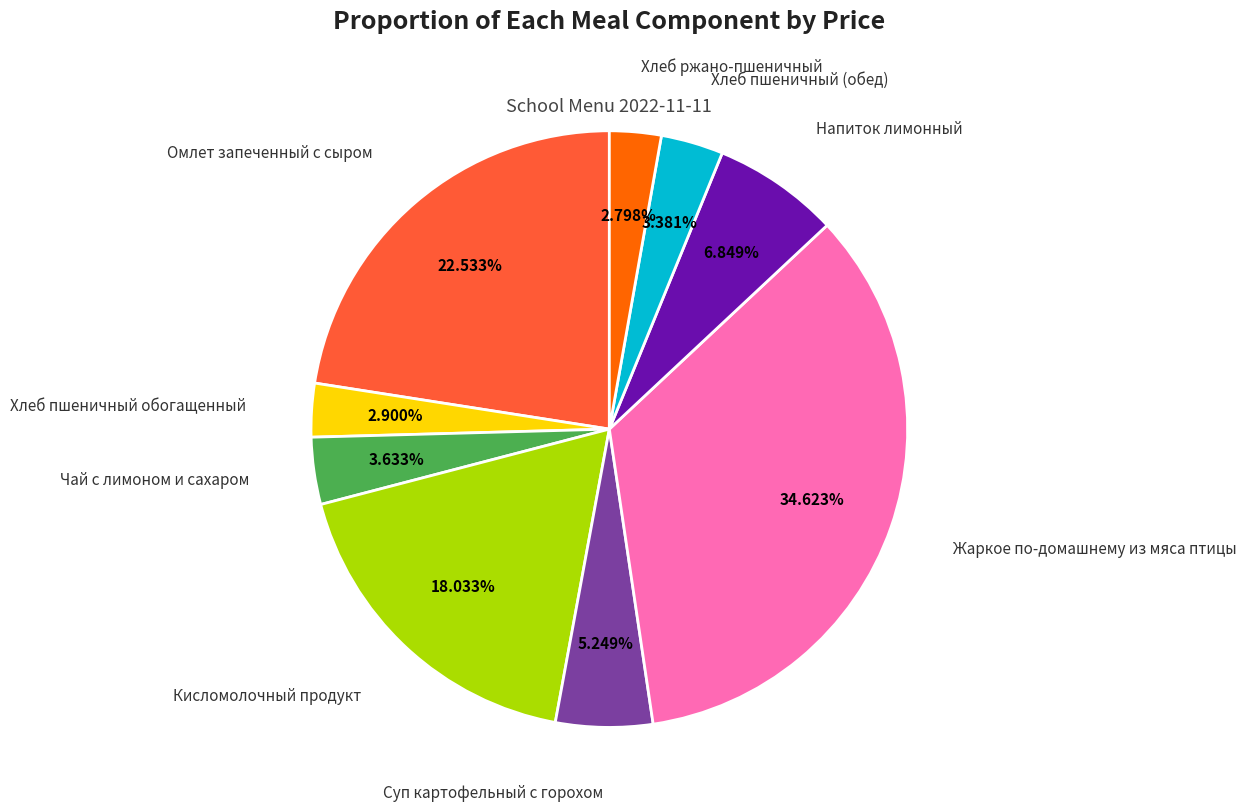

Is there any slice that represents more than half of the pie?

No